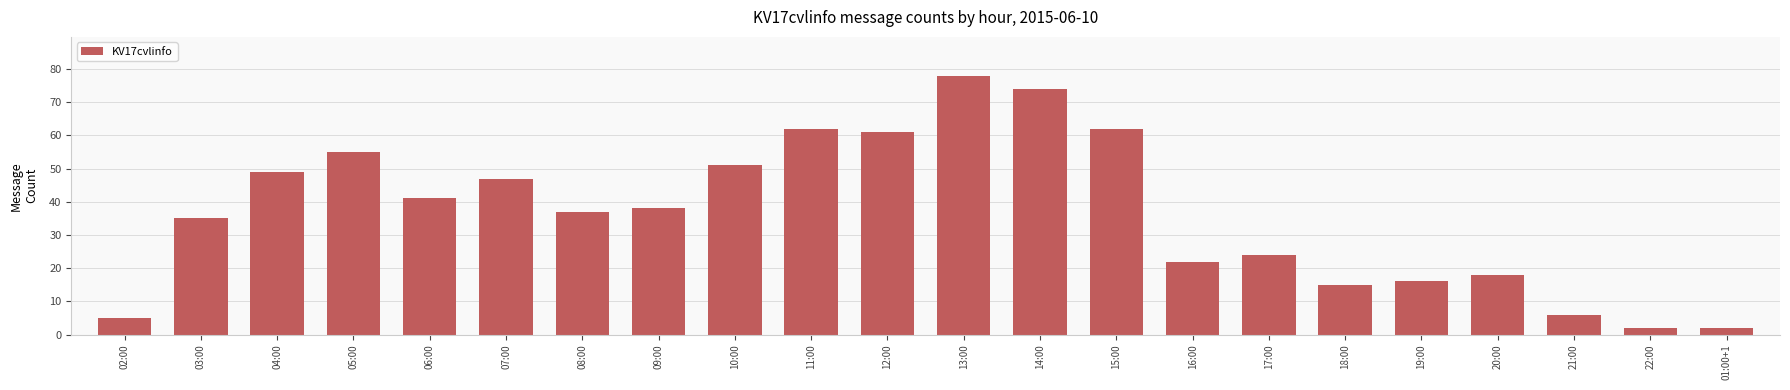

The chart shows a value of 29 at 12:00. True or false?

False